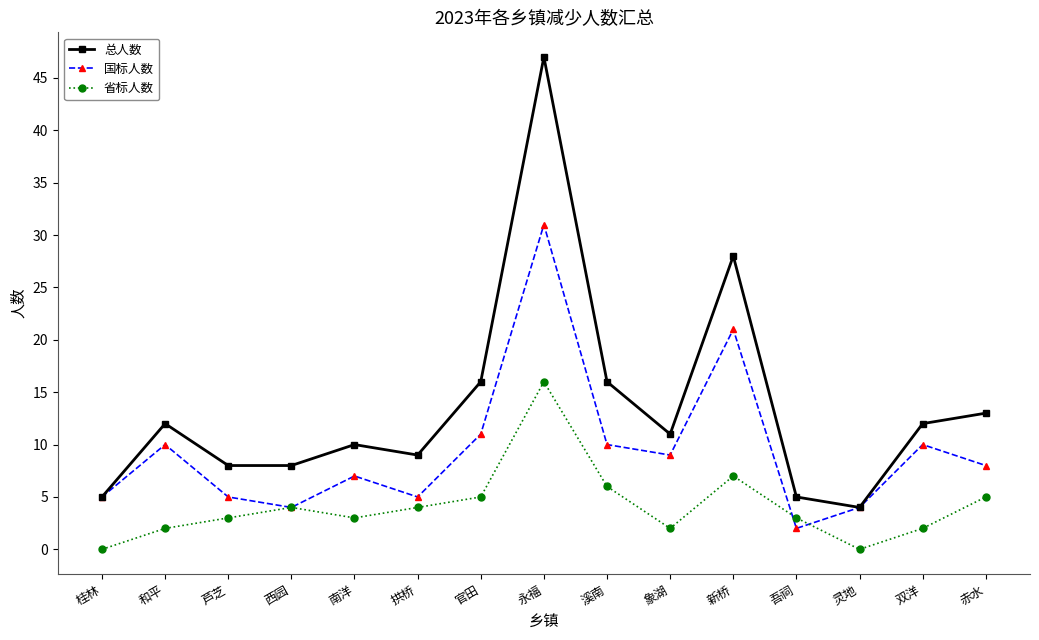

Which series has the widest spread of values?

总人数